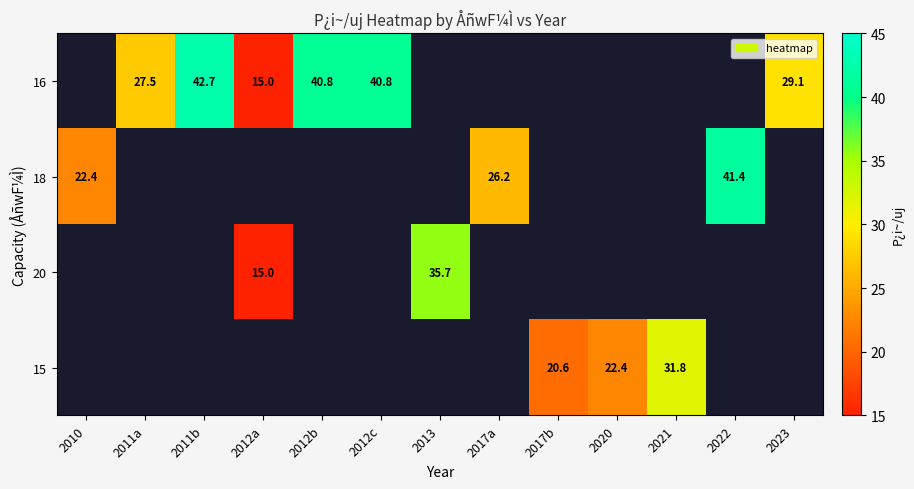

True or false: 20 has a value of 15.0 at 2012a.

True